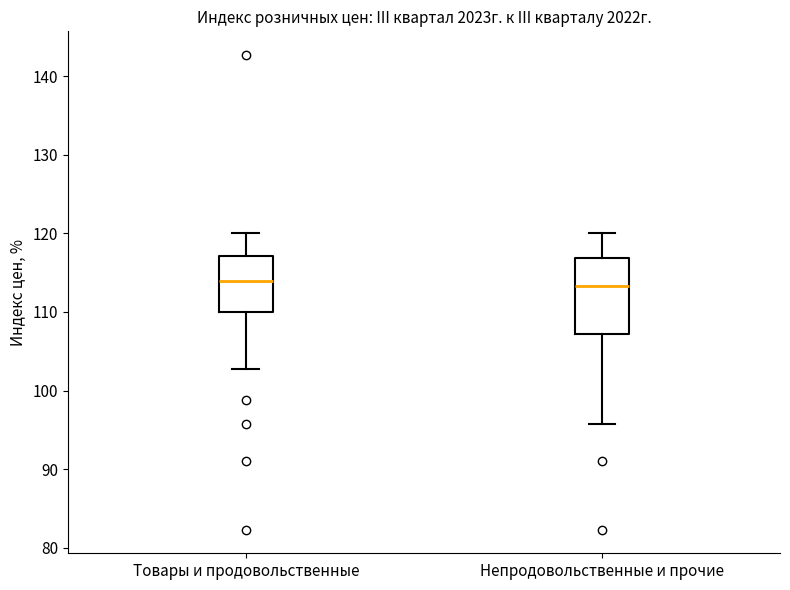

Reading left to right, read every box against the y-axis: the position of its median line, the range the box covers, and the ends of its whiskers. The values are not printed on the chart, so give them approximately, as read against the axis.

Товары и продовольственные: median 114, box 110 to 117, whiskers 103 to 120
Непродовольственные и прочие: median 113, box 107 to 117, whiskers 96 to 120